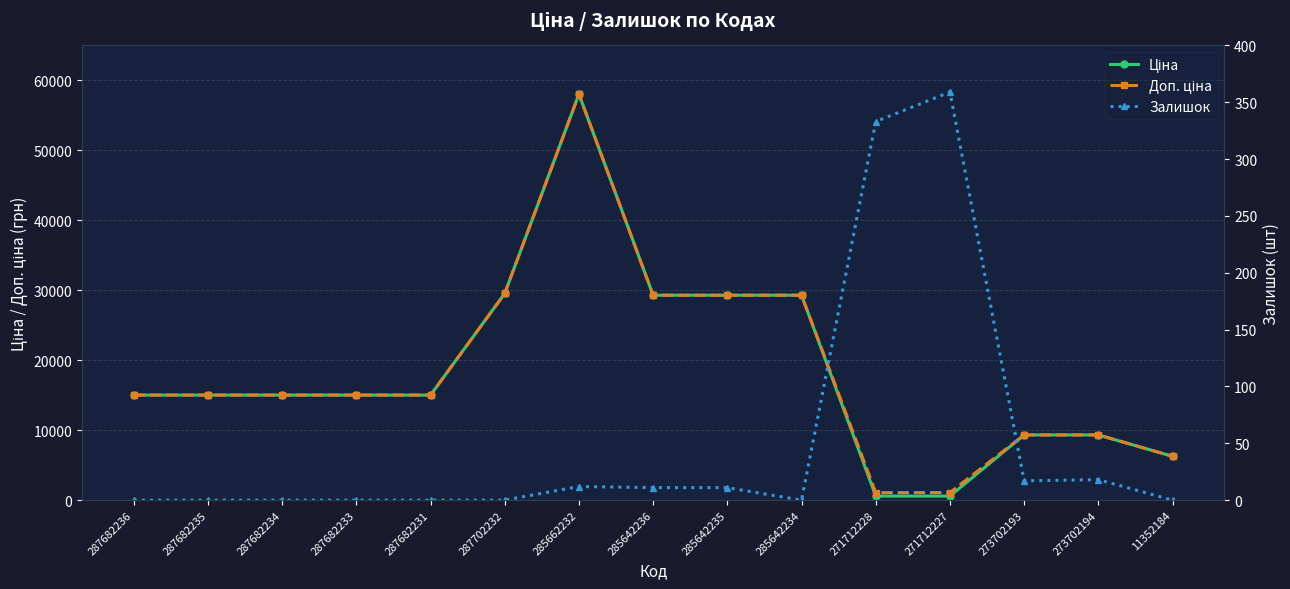

At which category is the sum across all series the highest?

285662232